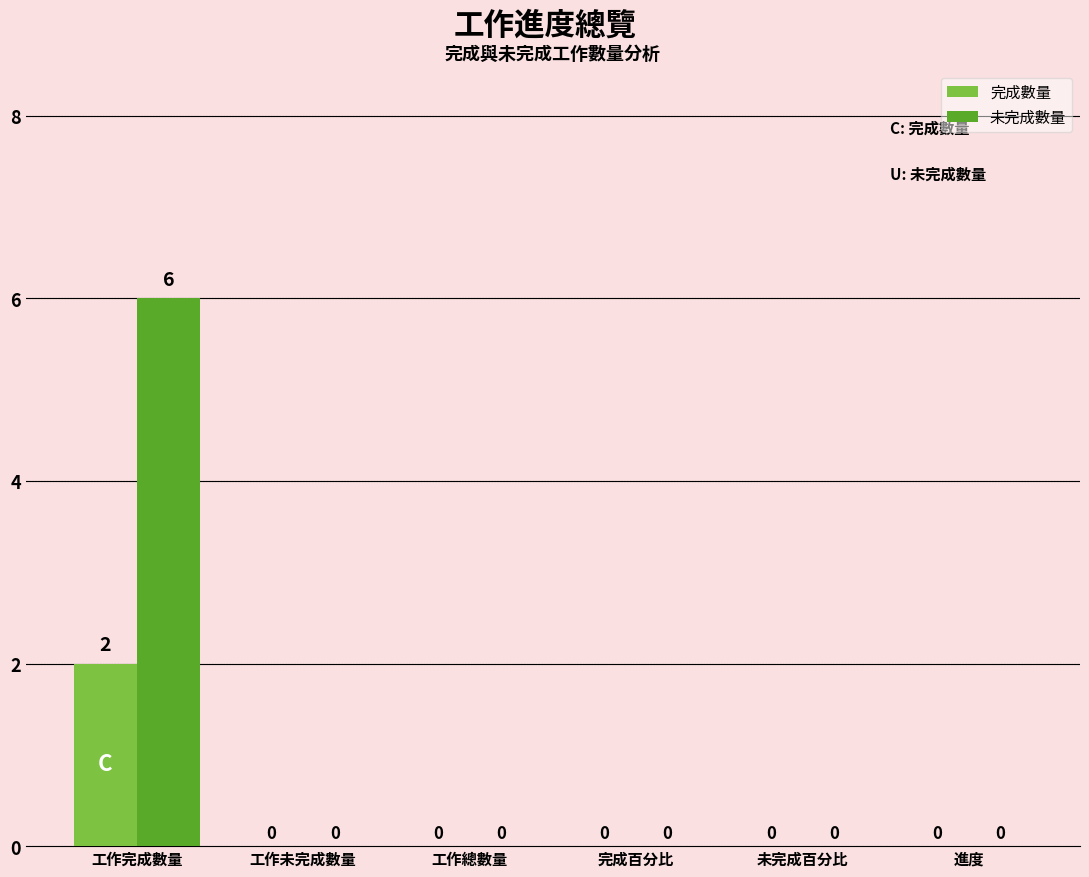

Which series has the largest total across all categories?

未完成數量